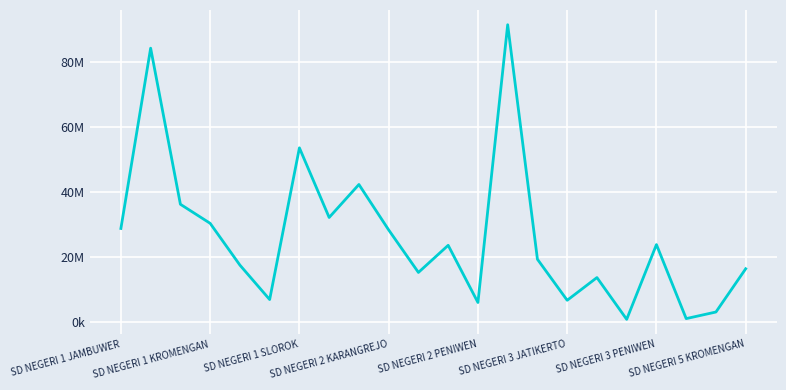

Rank the categories by value from highest to lowest.

13, SD NEGERI 1 KROMENGAN, SD NEGERI 3 PENIWEN, 8, SD NEGERI 1 SLOROK, SD NEGERI 5 KROMENGAN, SD NEGERI 2 KARANGREJO, SD NEGERI 1 JAMBUWER, 9, 18, 11, 14, SD NEGERI 2 PENIWEN, 21, 10, 16, SD NEGERI 3 JATIKERTO, 15, 12, 20, 19, 17